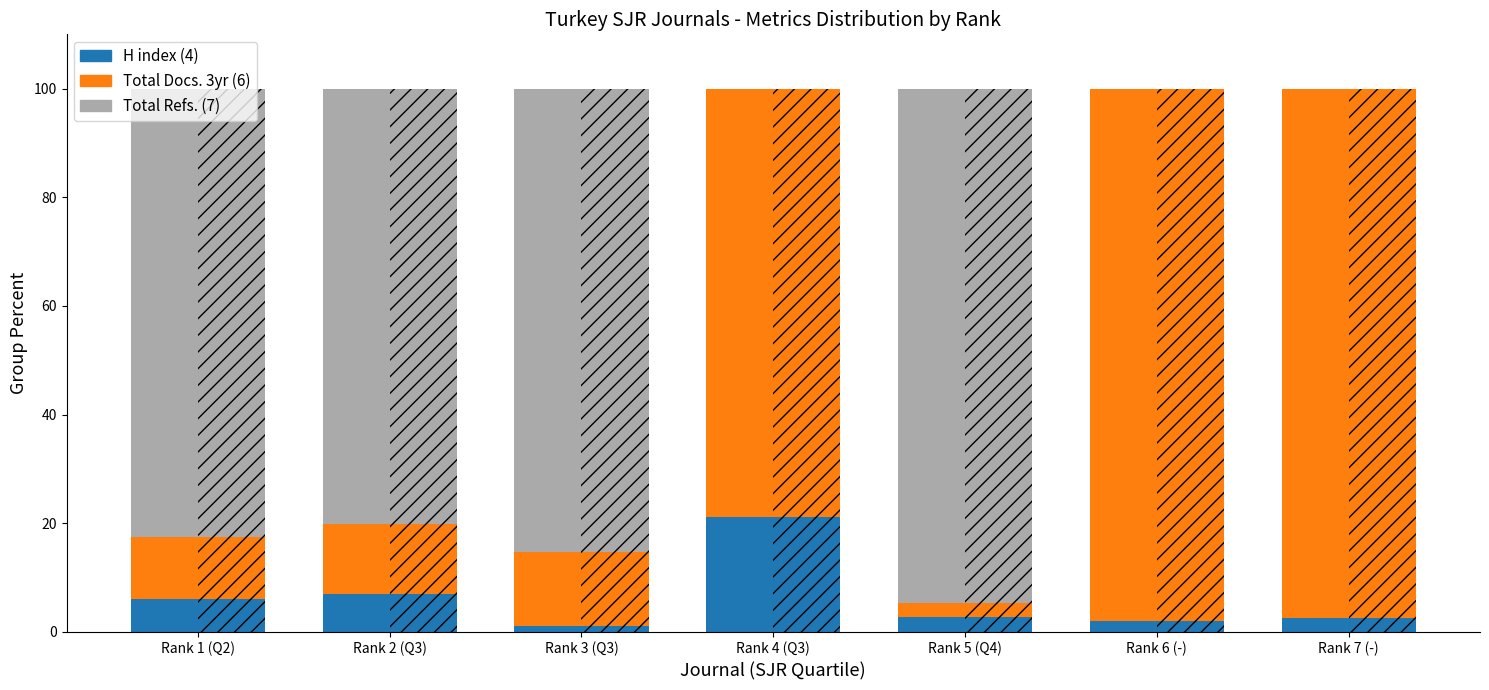

List the series in order of their peak value, lowest first.

H index (solid), H index (hatch), Total Refs. (solid), Total Refs. (hatch), Total Docs. 3yr (solid), Total Docs. 3yr (hatch)